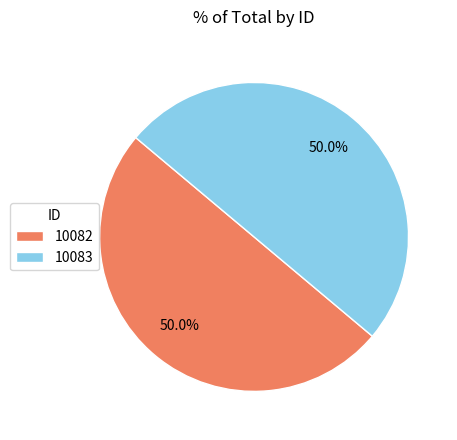

Is it true that 10083 is 35% of the pie?

False